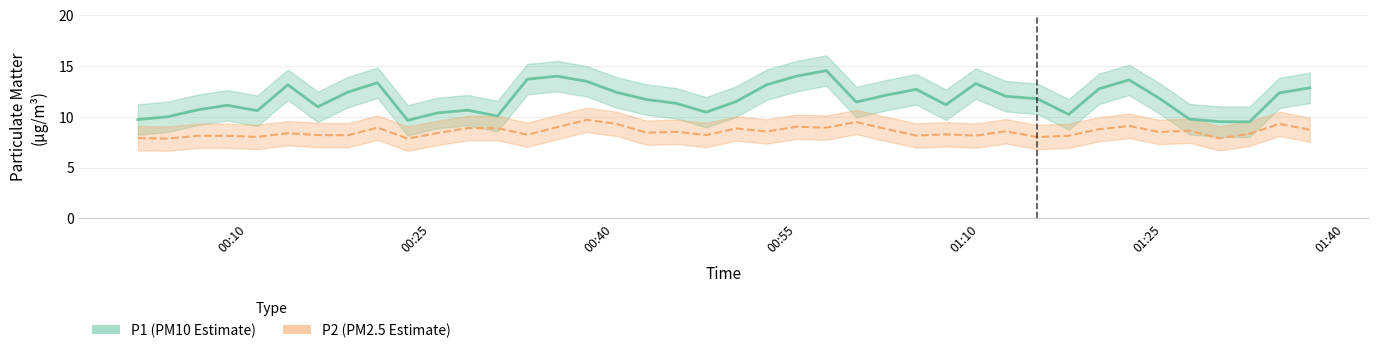

Which series has the largest total across all categories?

P1